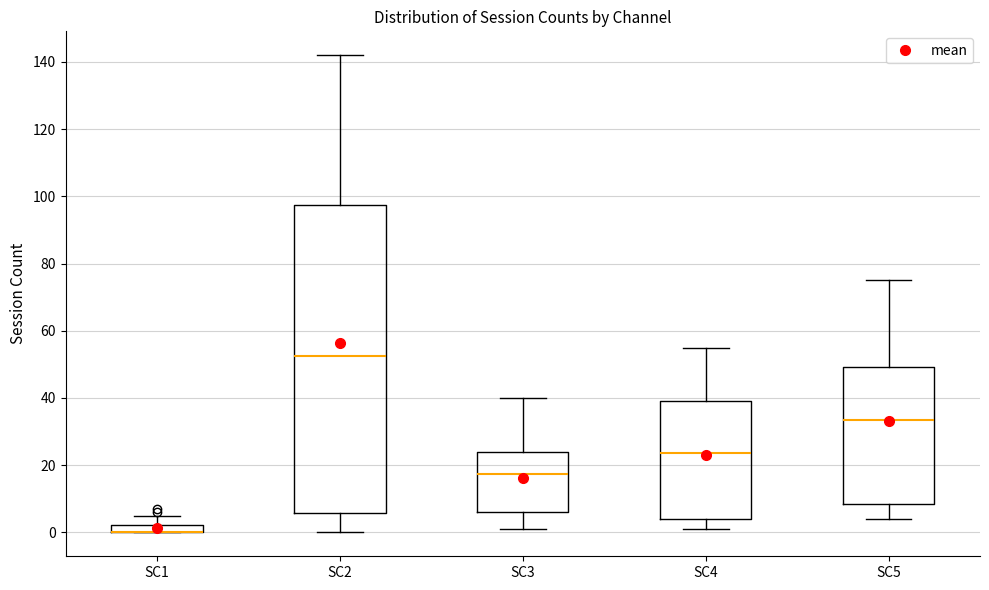

Which box is the tallest, from its lower edge to its upper edge?

SC2